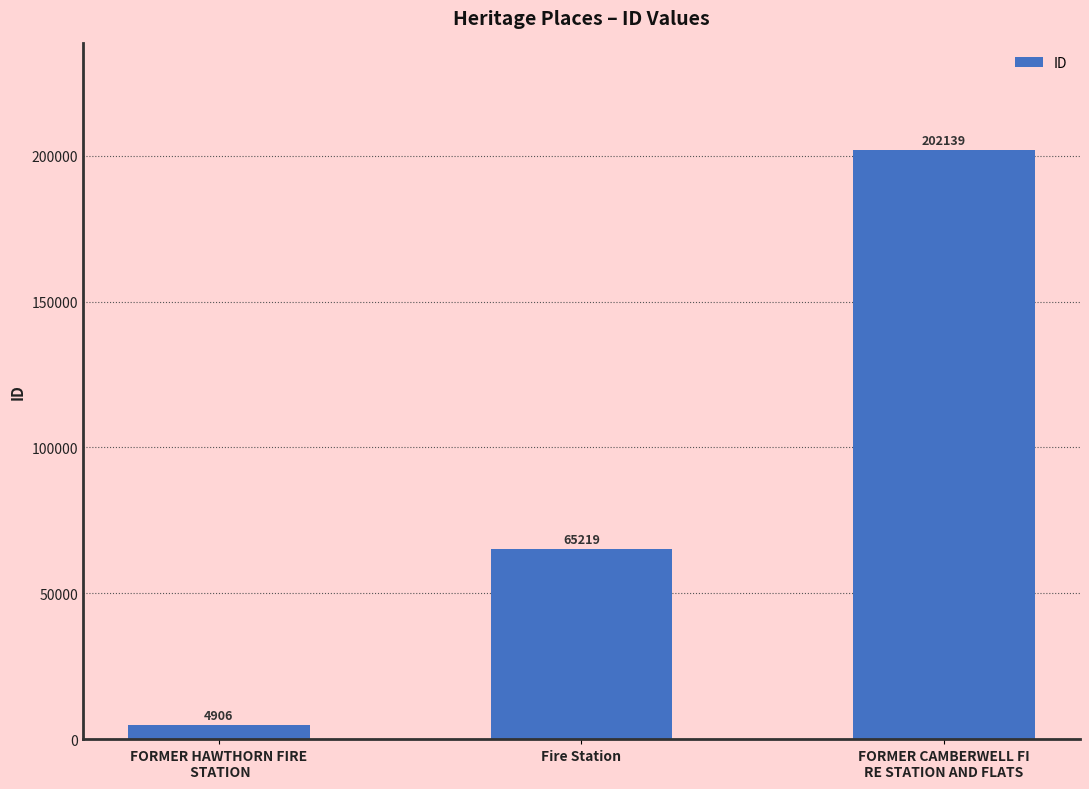

What is the greatest value displayed?

202139